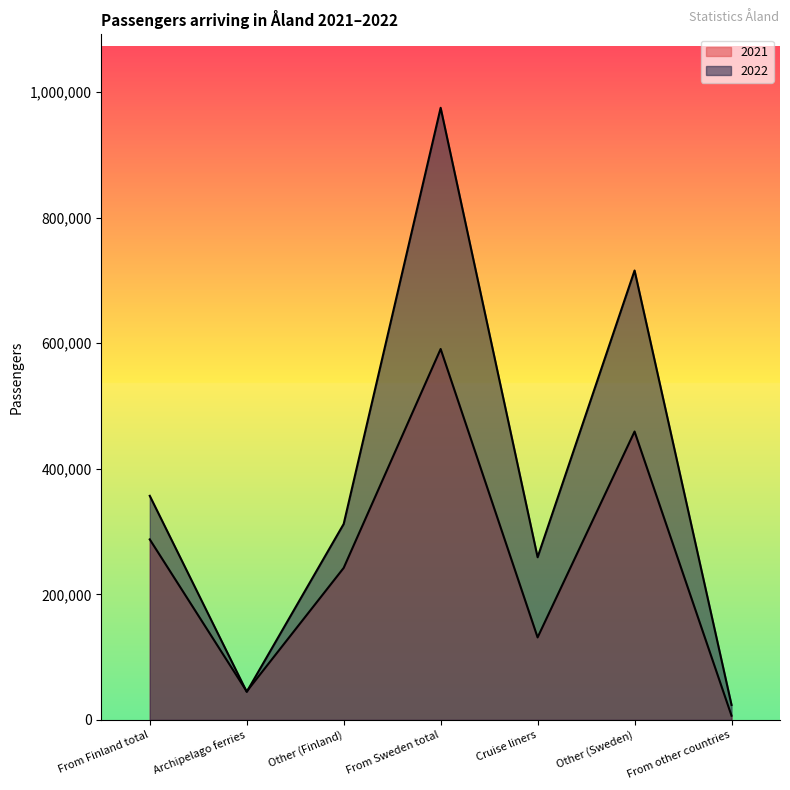

Which series ends up on top after the final intersection of 2022 and 2021?

2022